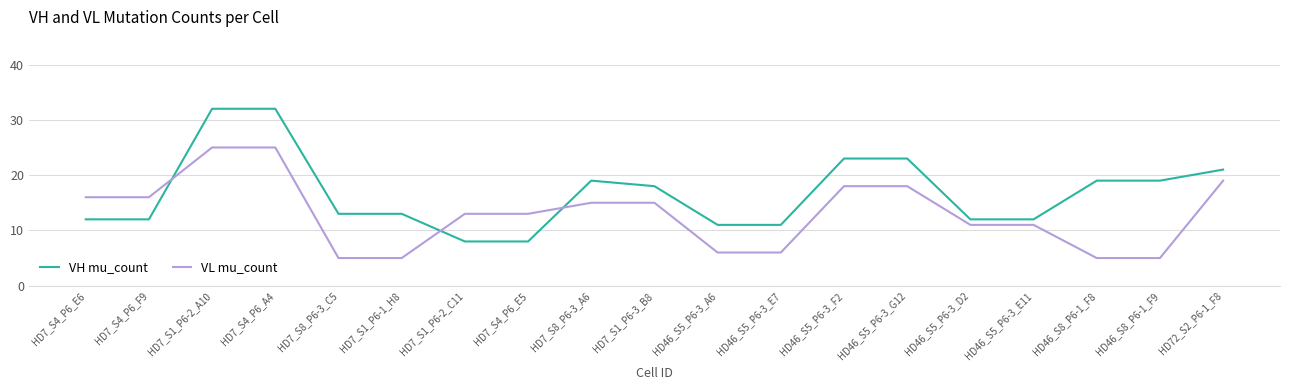

What is the average value of the VH mu_count series?

17